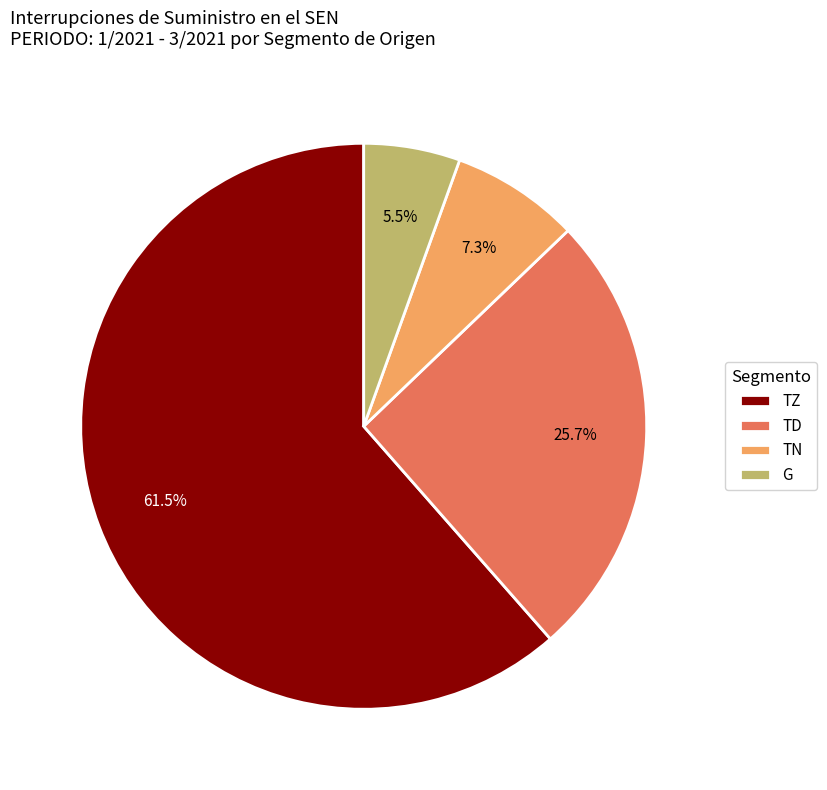

Rank the categories by value from lowest to highest.

G, TN, TD, TZ